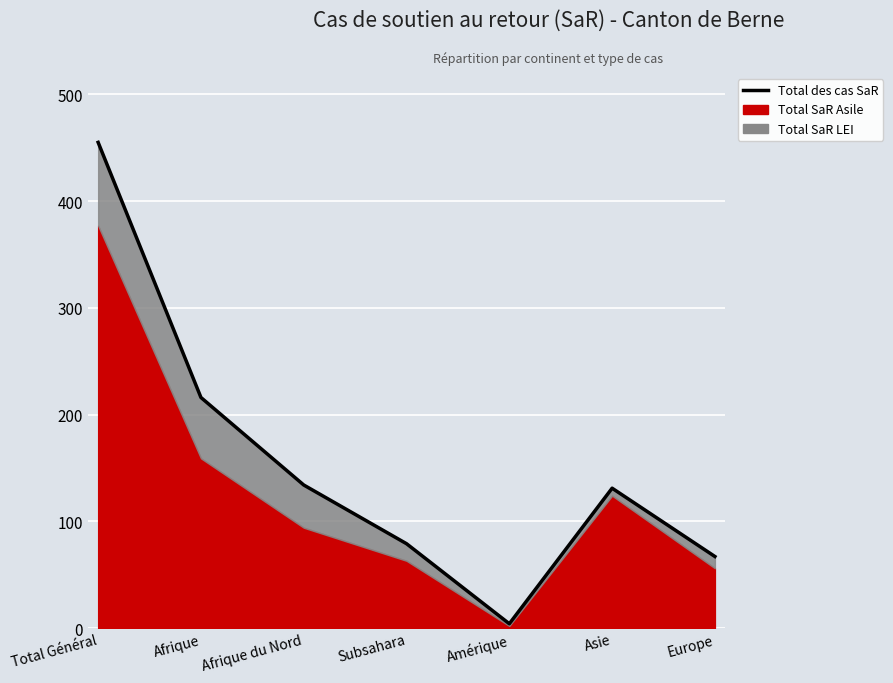

True or false: the data has more than 2 interior local peaks.

False